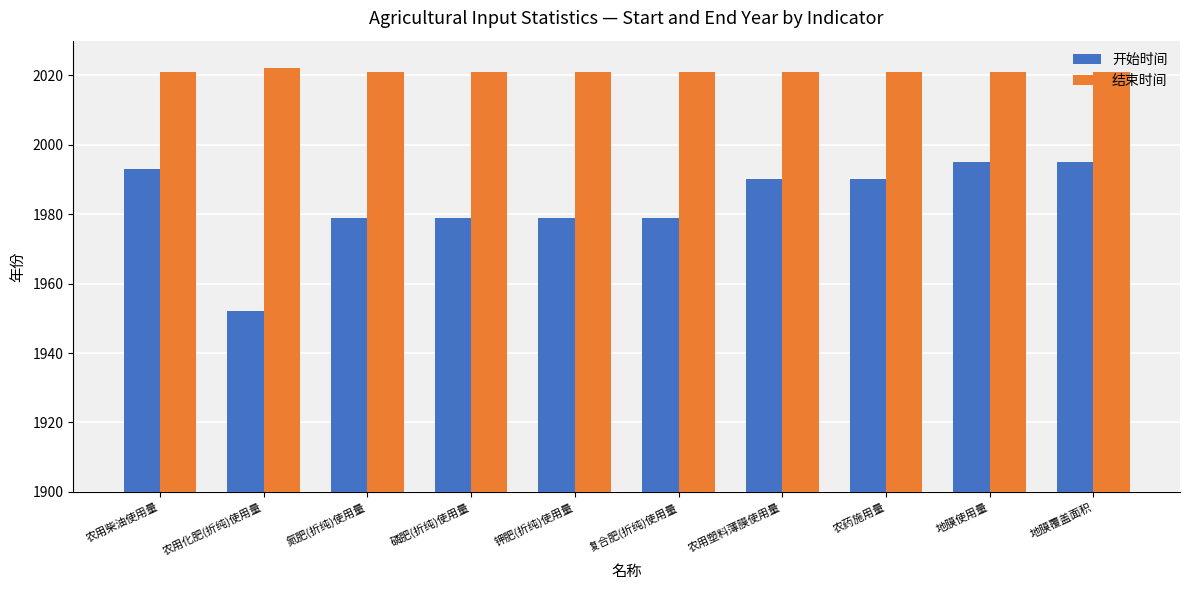

What is the sum of the 结束时间 values at 地膜覆盖面积 and 复合肥(折纯)使用量?

4042